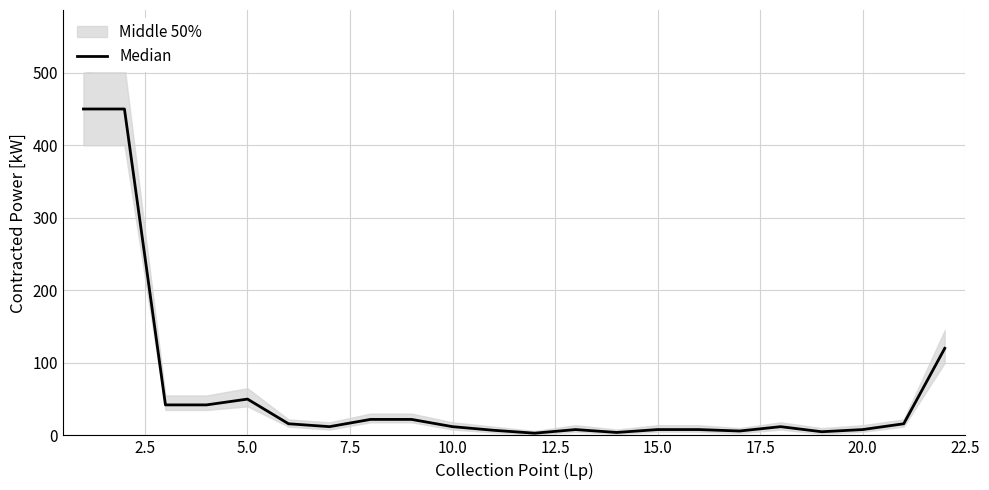

Reading left to right, what are all the values shown in this chart?

450	450	42	42	50	16	12	22	22	12	7	3	8	4	8	8	6	12	5	8	16	120